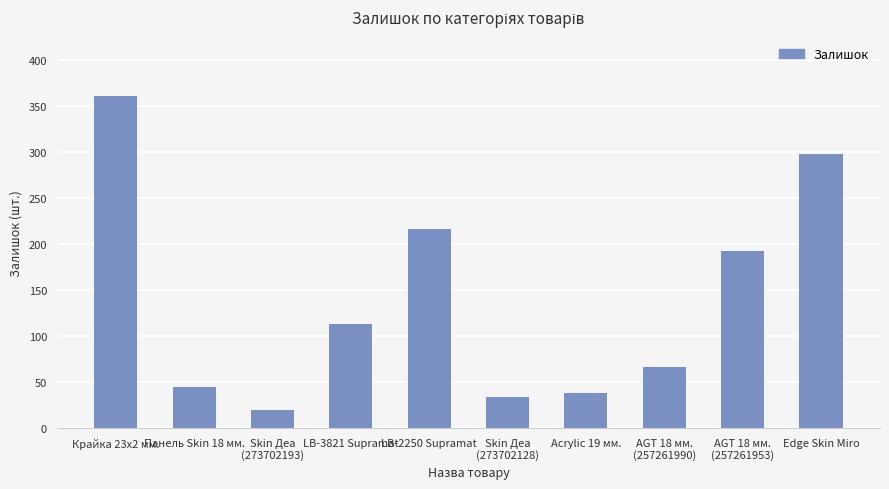

Which category has the highest value across all series?

Крайка 23x2 мм.